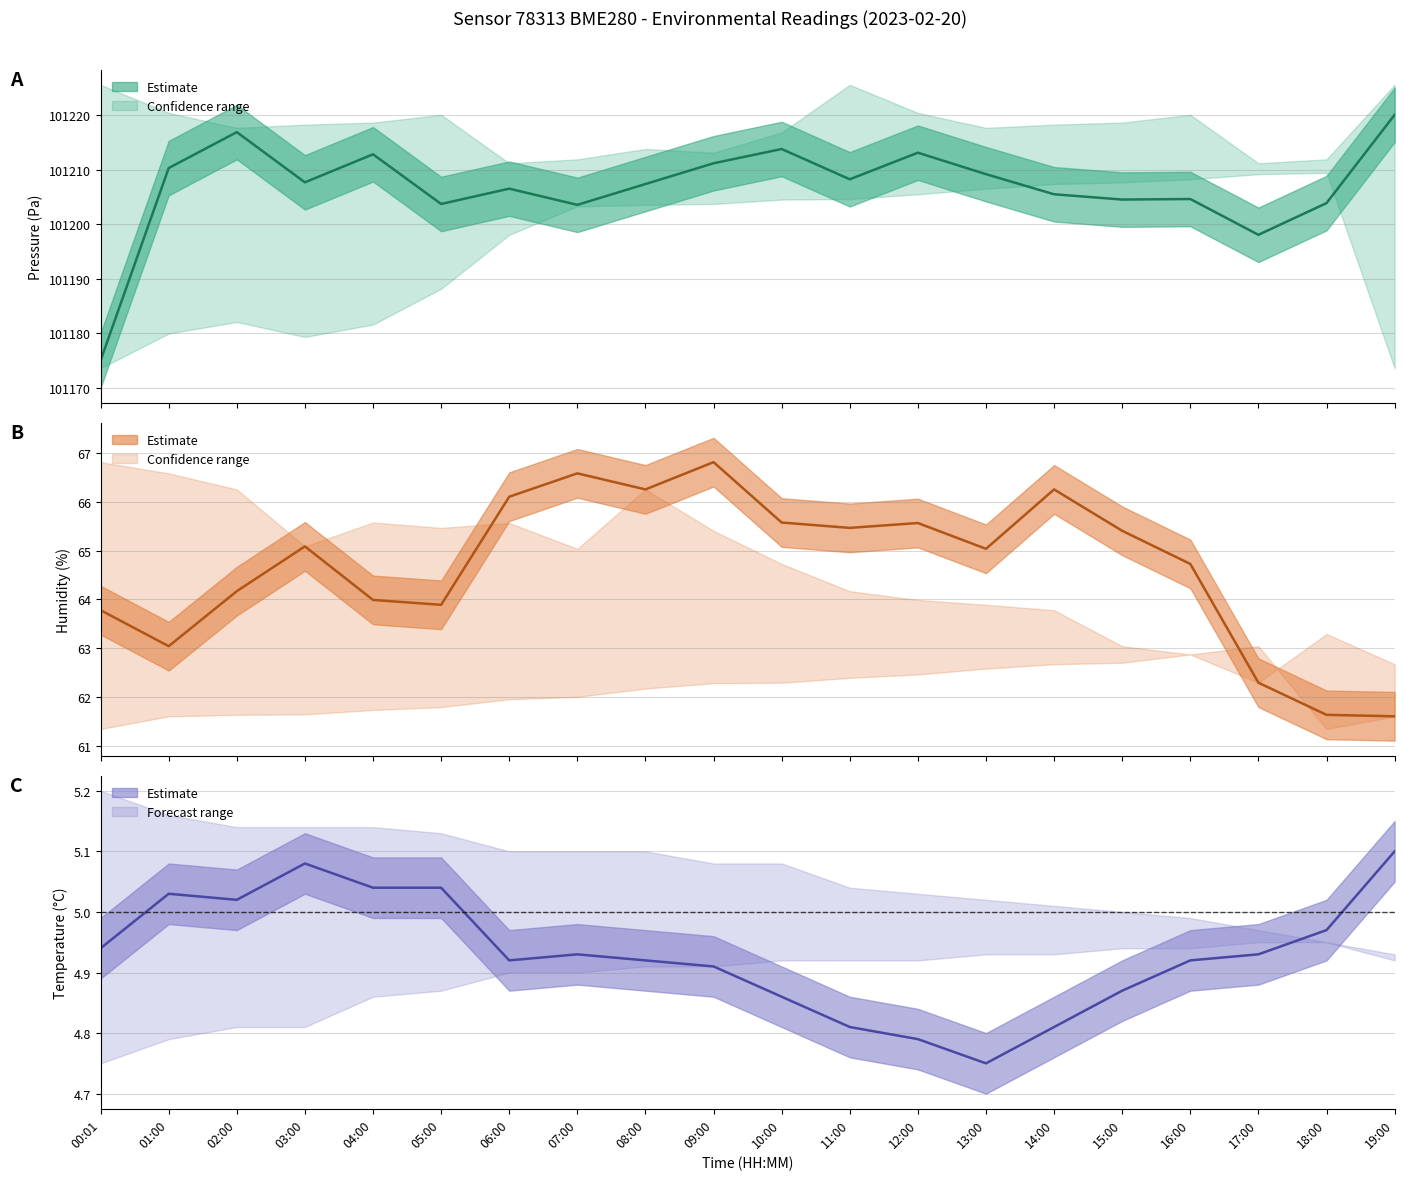

True or false: temperature has more than 2 interior local peaks.

True